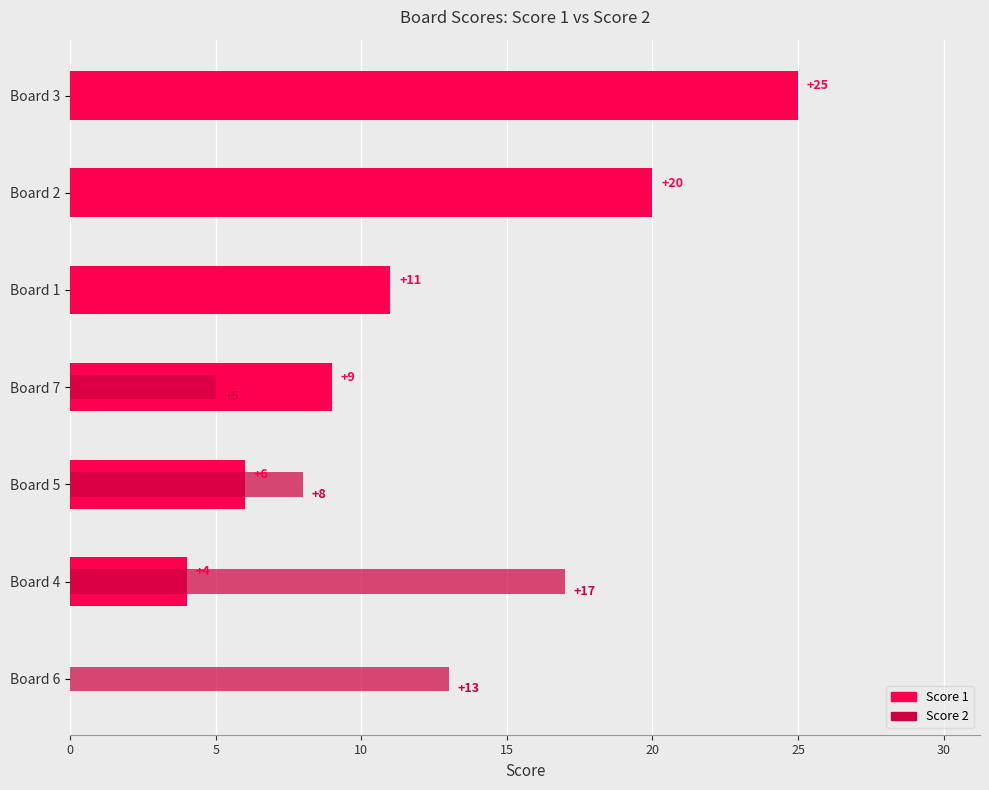

Is it true that Score 1 equals 6 at Board 5?

True